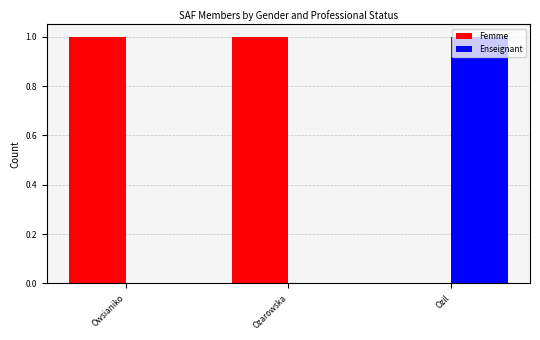

The value of Enseignant at Ozarowska is 1. True or false?

False